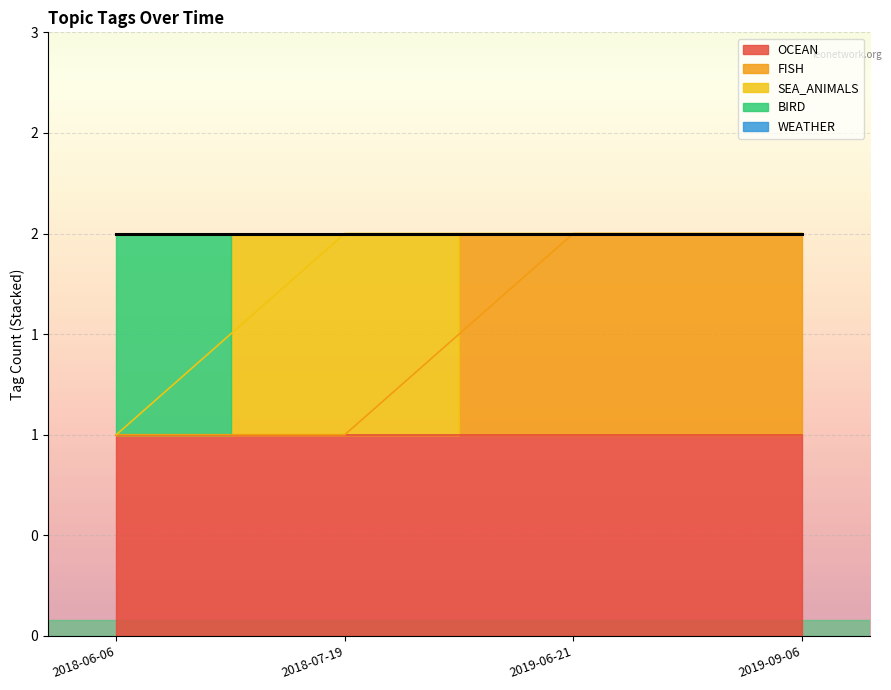

After their last crossing, which series has the higher values: SEA_ANIMALS or BIRD?

SEA_ANIMALS